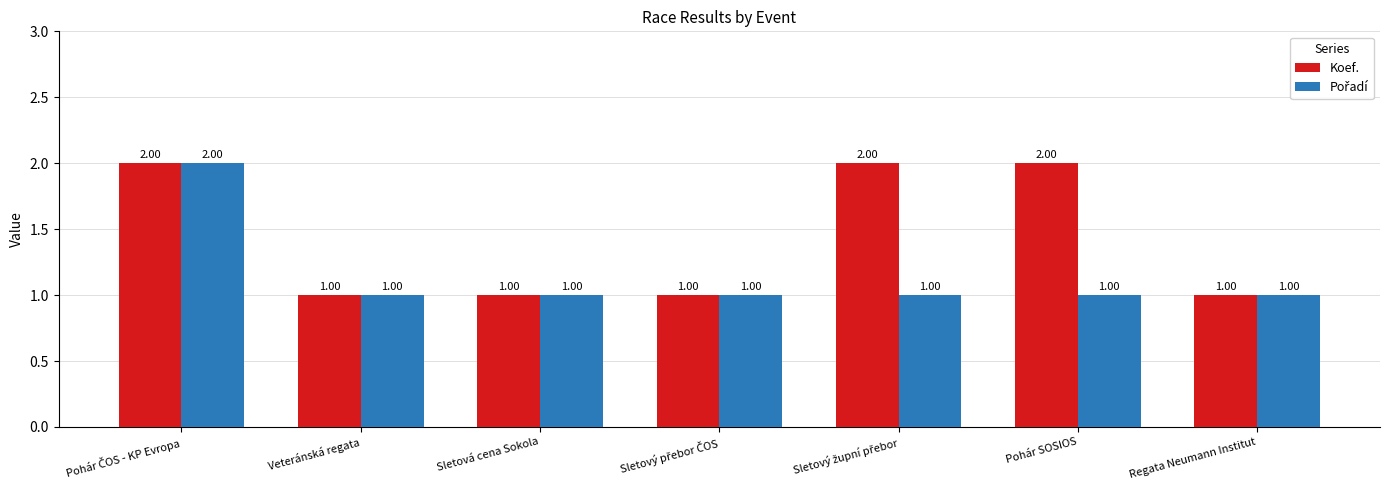

Which series has the largest total across all categories?

Koef.